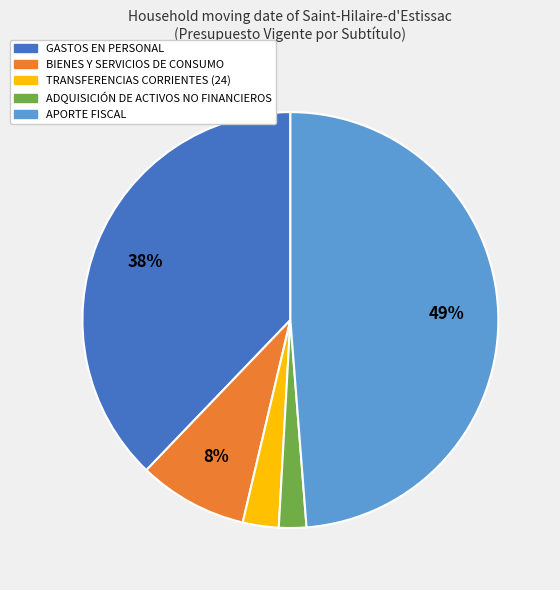

Is the sum of GASTOS EN PERSONAL and TRANSFERENCIAS CORRIENTES (24) greater than half?

No